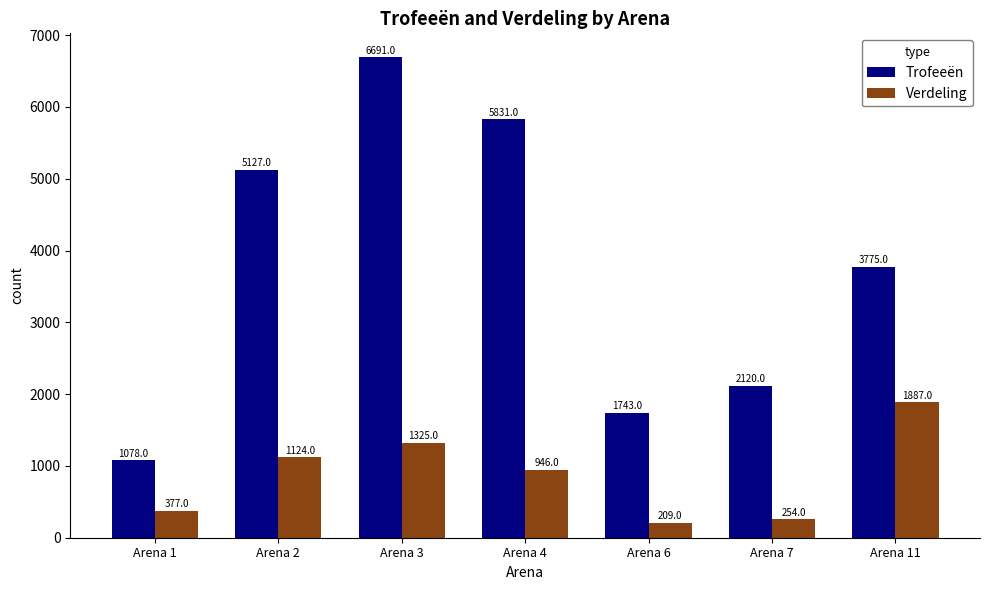

At which label does Verdeling first exceed 946?

Arena 2